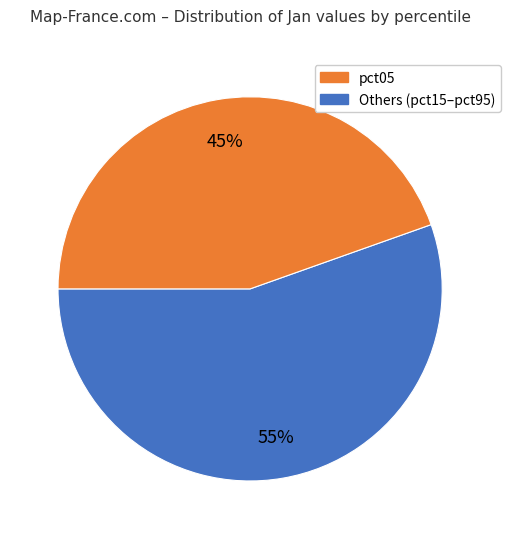

How many slices are in this pie chart?

2